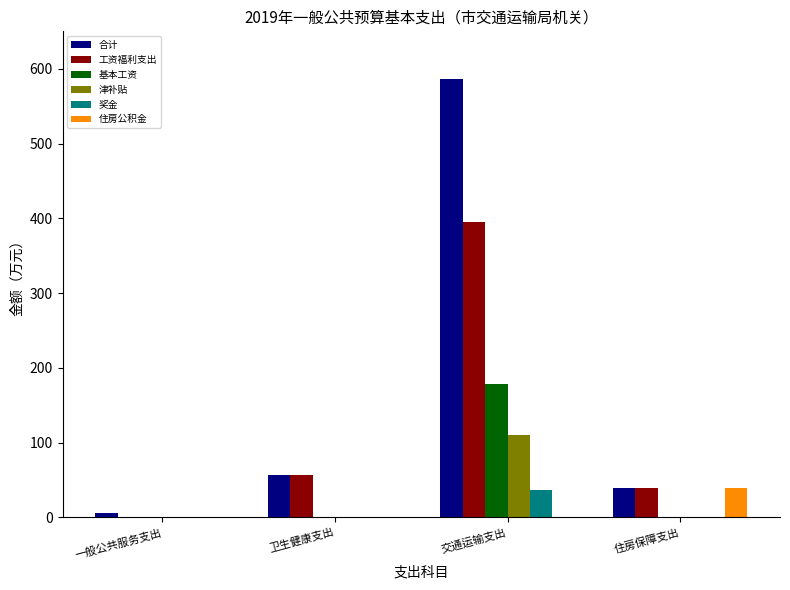

Count the number of data series in this chart.

6